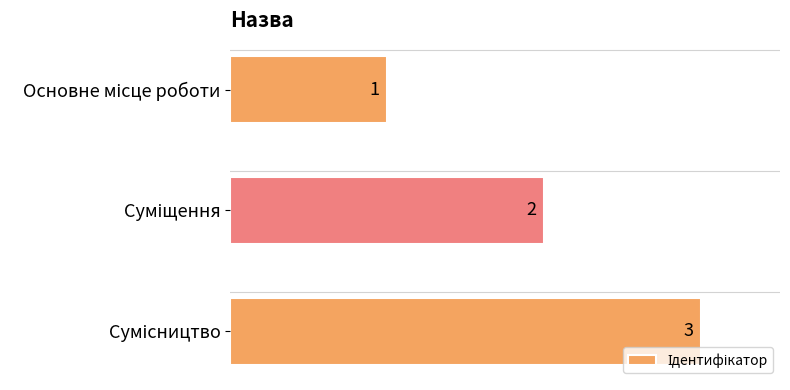

What is the sum of all values?

6